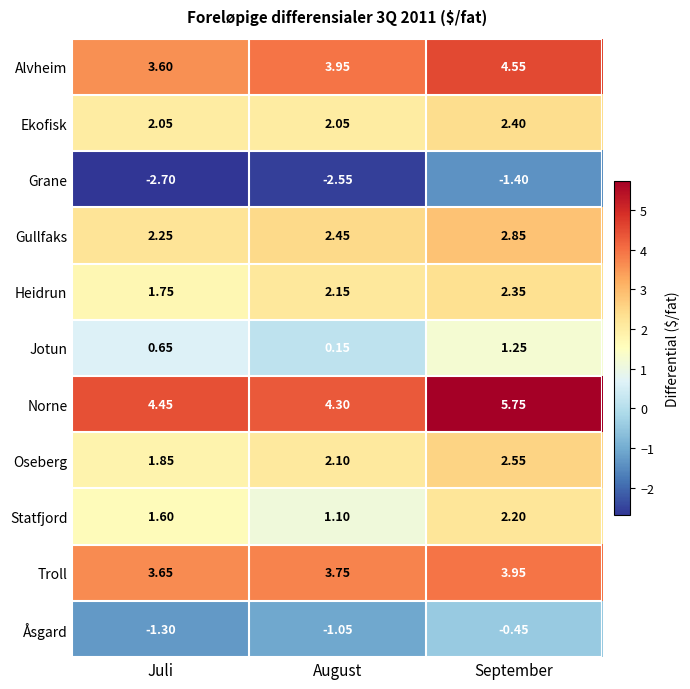

List the series in order of their peak value, highest first.

Norne, Alvheim, Troll, Gullfaks, Oseberg, Ekofisk, Heidrun, Statfjord, Jotun, Åsgard, Grane